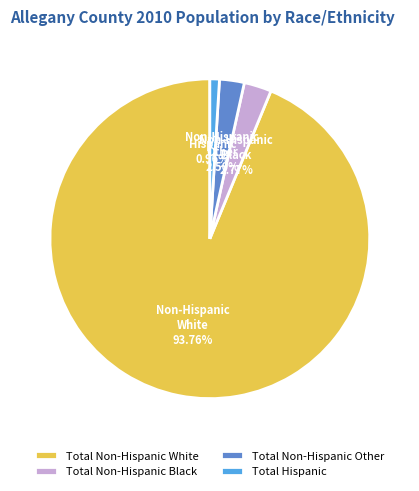

How many segments does this pie chart have?

4